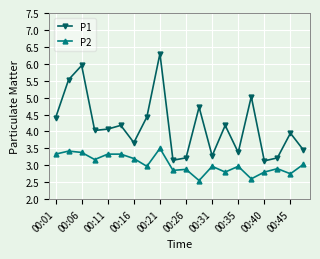

What is the highest value of the P2 series?

3.5